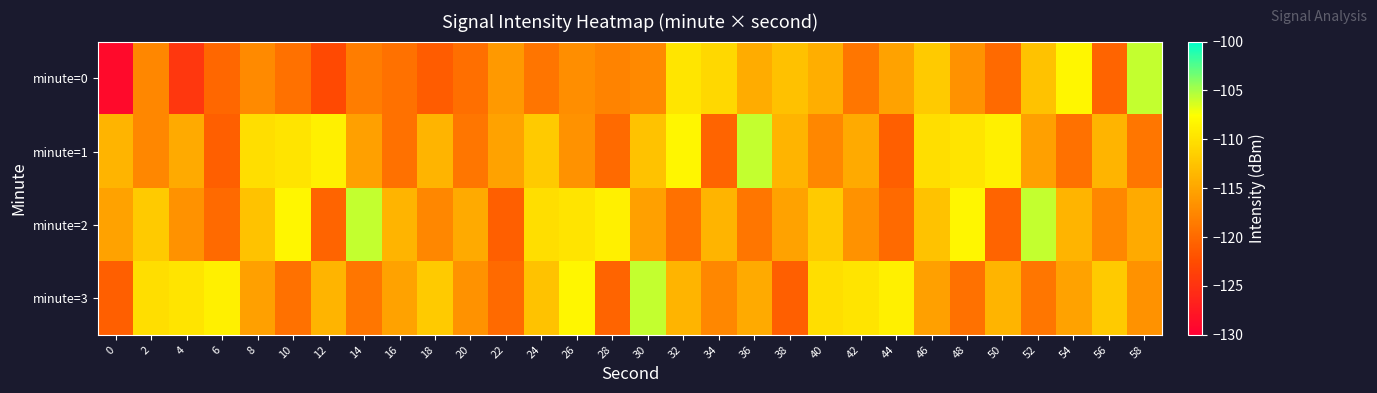

Reading left to right, list all the values displayed in this chart.

minute=0: 0=-128.8	2=-117.6	4=-124.6	6=-120.2	8=-117.3	10=-119.4	12=-122.8	14=-118.4	16=-119.3	18=-121.1	20=-119.6	22=-116.0	24=-119.1	26=-117.0	28=-117.9	30=-117.4	32=-109.6	34=-110.7	36=-114.5	38=-112.8	40=-114.3	42=-118.9	44=-115.3	46=-111.9	48=-116.6	50=-120.0	52=-112.6	54=-108.2	56=-120.5	58=-105.8
minute=1: 0=-113.8	2=-117.6	4=-114.6	6=-121.0	8=-110.3	10=-109.8	12=-108.8	14=-115.4	16=-119.4	18=-113.8	20=-118.9	22=-115.3	24=-111.9	26=-116.6	28=-120.0	30=-112.6	32=-108.2	34=-120.5	36=-105.8	38=-113.8	40=-117.6	42=-114.6	44=-121.0	46=-110.3	48=-109.8	50=-108.8	52=-115.4	54=-119.4	56=-113.8	58=-118.9
minute=2: 0=-115.3	2=-111.9	4=-116.6	6=-120.0	8=-112.6	10=-108.2	12=-120.5	14=-105.8	16=-113.8	18=-117.6	20=-114.6	22=-121.0	24=-110.3	26=-109.8	28=-108.8	30=-115.4	32=-119.4	34=-113.8	36=-118.9	38=-115.3	40=-111.9	42=-116.6	44=-120.0	46=-112.6	48=-108.2	50=-120.5	52=-105.8	54=-113.8	56=-117.6	58=-114.6
minute=3: 0=-121.0	2=-110.3	4=-109.8	6=-108.8	8=-115.4	10=-119.4	12=-113.8	14=-118.9	16=-115.3	18=-111.9	20=-116.6	22=-120.0	24=-112.6	26=-108.2	28=-120.5	30=-105.8	32=-113.8	34=-117.6	36=-114.6	38=-121.0	40=-110.3	42=-109.8	44=-108.8	46=-115.4	48=-119.4	50=-113.8	52=-118.9	54=-115.3	56=-111.9	58=-116.6